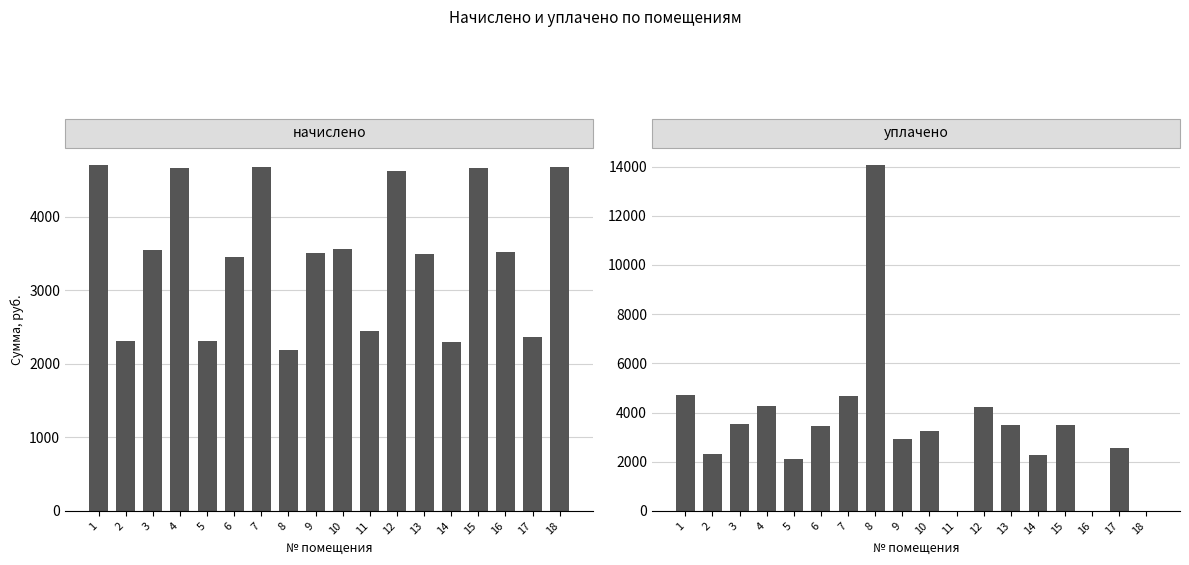

Which series has the largest total across all categories?

начислено